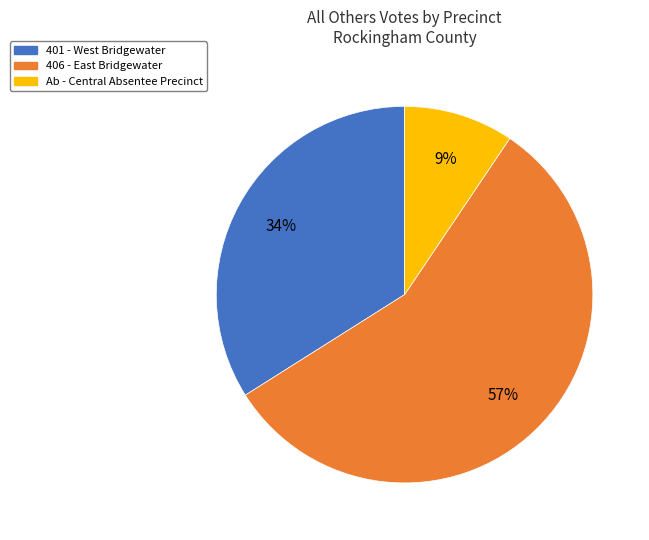

What percentage is the Ab - Central Absentee Precinct slice, to the nearest percent?

9%